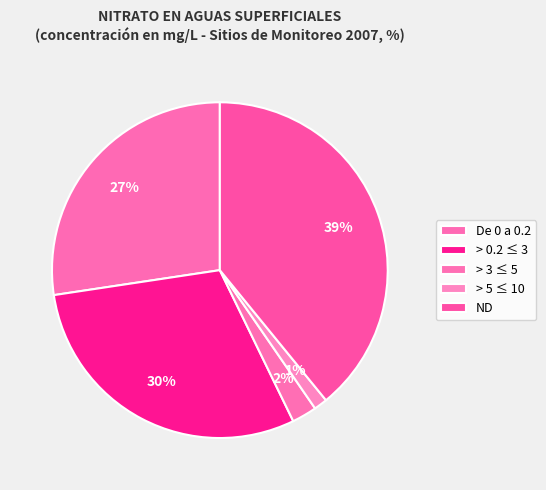

Which has a higher value, ND or De 0 a 0.2?

ND